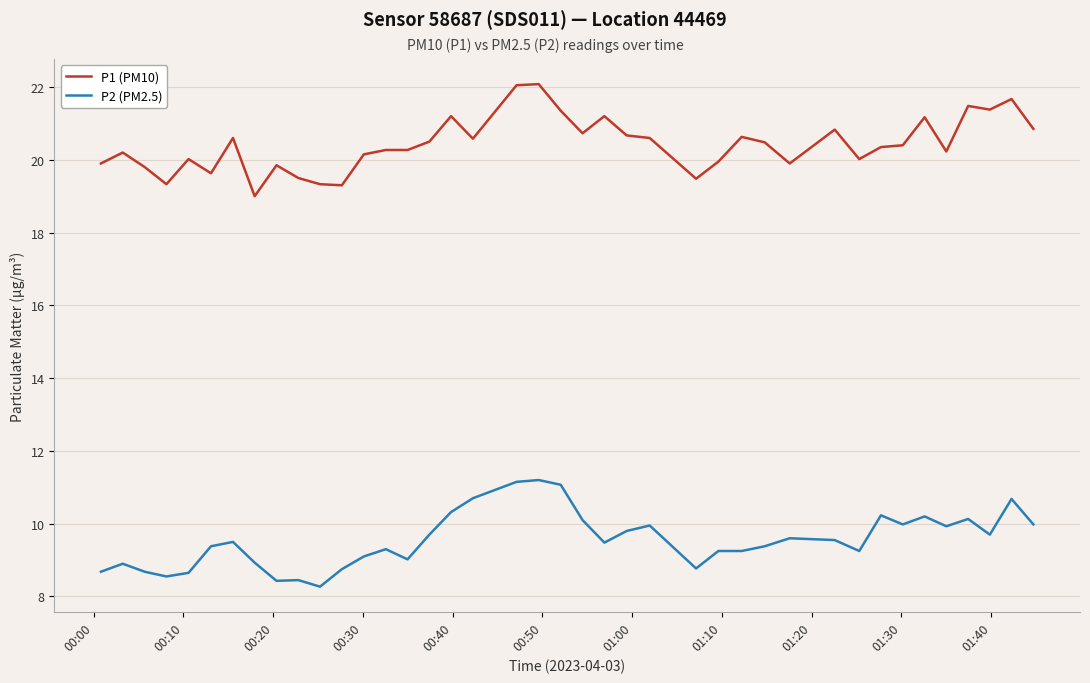

True or false: P1 (PM10) and P2 (PM2.5) intersect in this chart.

False